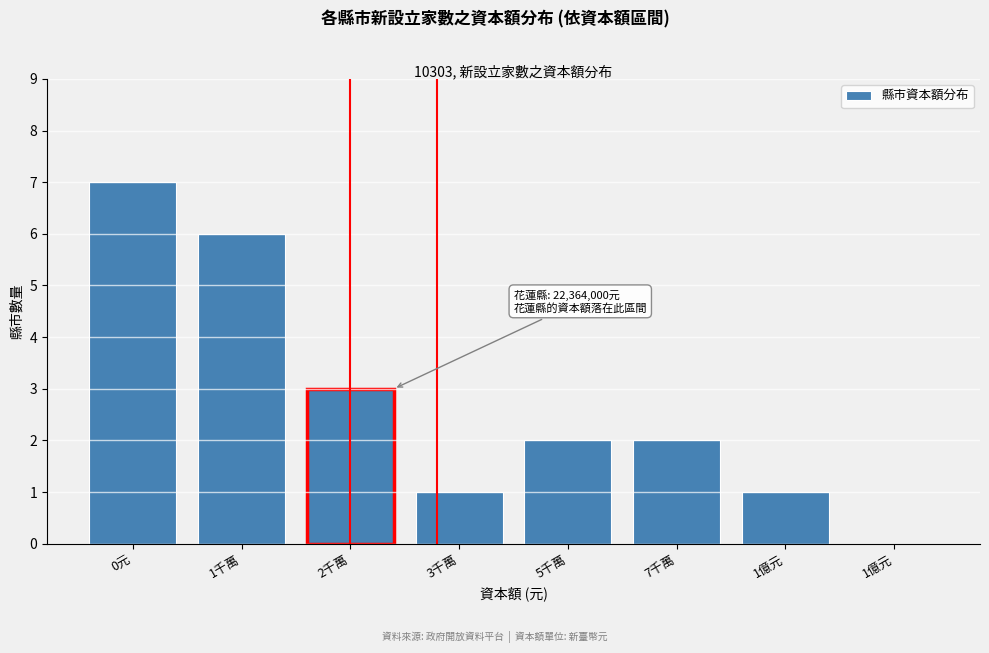

Count the number of categories in the chart.

8